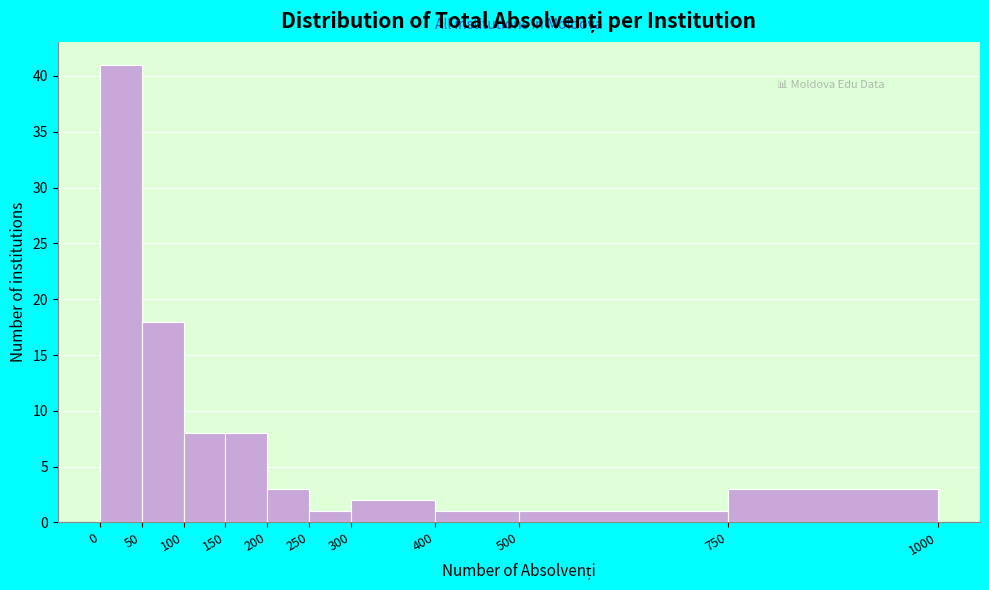

Reading left to right, transcribe this chart: for each bar, give the range it covers on the x-axis and its height. The values are not printed on the chart, so give them approximately, as read against the axis.

0 to 50: 41
50 to 100: 18
100 to 150: 8
150 to 200: 8
200 to 250: 3
250 to 300: 1
300 to 400: 2
400 to 500: 1
500 to 750: 1
750 to 1000: 3